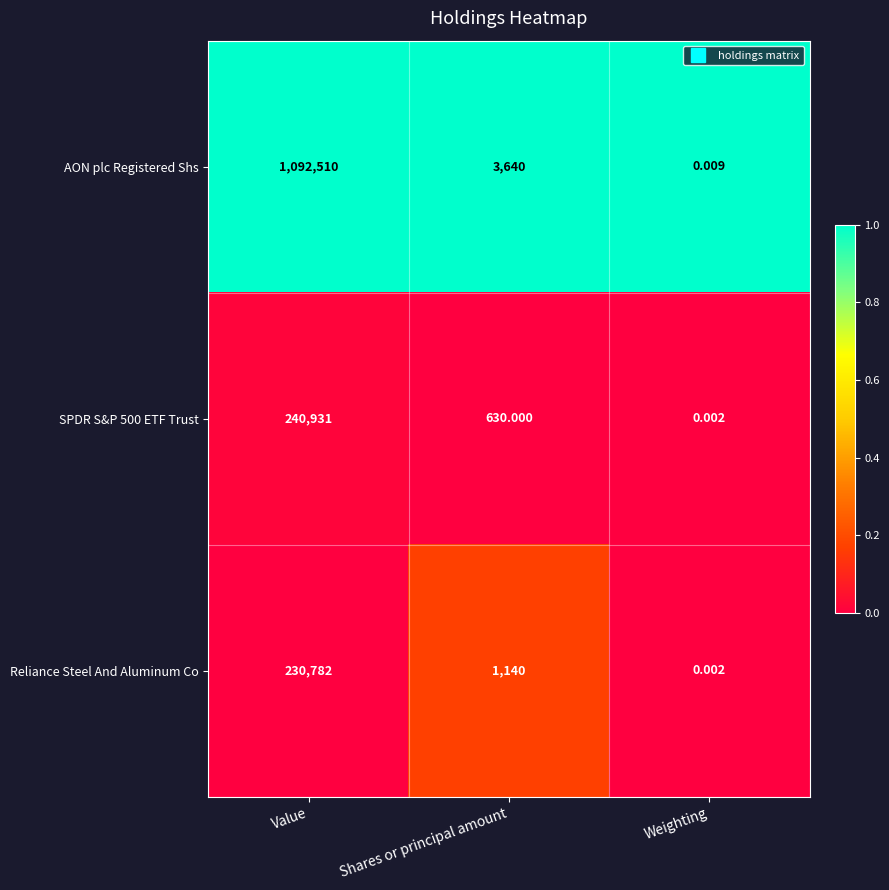

Rank the series by their maximum value, from lowest to highest.

Reliance Steel And Aluminum Co, SPDR S&P 500 ETF Trust, AON plc Registered Shs